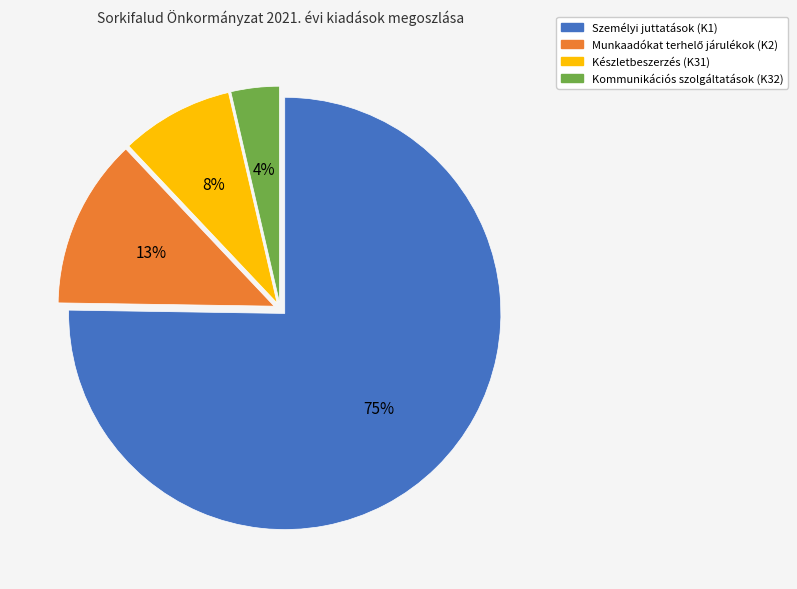

To the nearest percent, what is the difference between the Személyi juttatások (K1) and Készletbeszerzés (K31) slice percentages?

67%